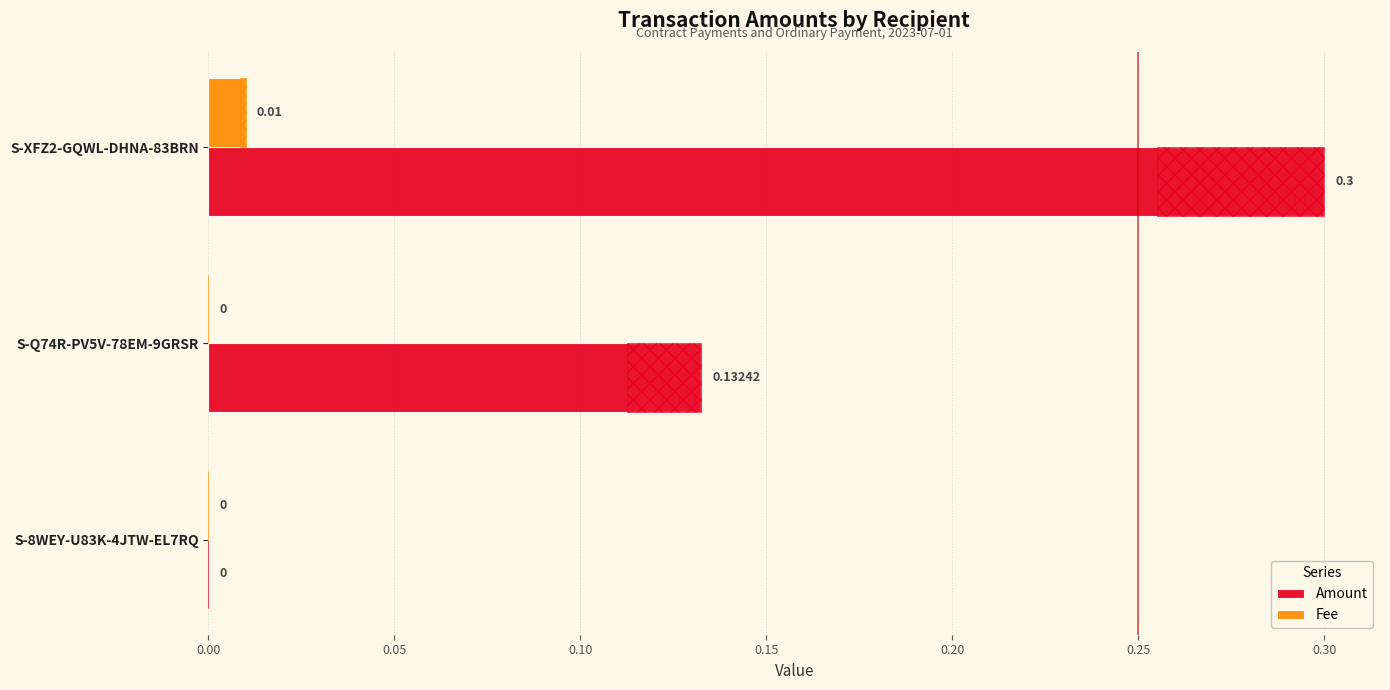

True or false: Amount has a value of 0.1 at S-Q74R-PV5V-78EM-9GRSR.

True